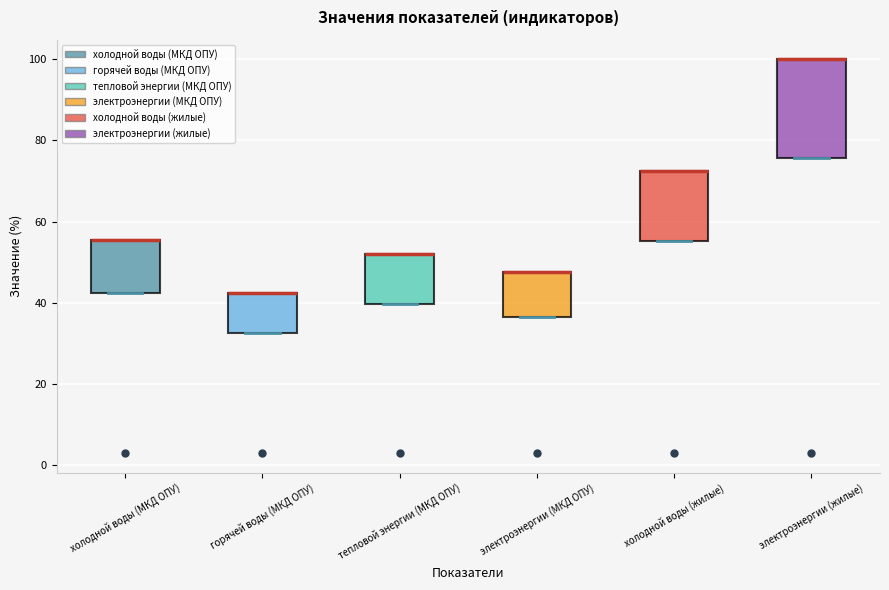

Reading left to right, transcribe this box plot: for each box, give where its median line is, the range the box spans, and where its two whiskers end, as read against the y-axis. The values are not printed on the chart, so give them approximately, as read against the axis.

холодной воды (МКД ОПУ): median 56 (drawn on the box's upper edge), box 42 to 56, whiskers 42 to 56
горячей воды (МКД ОПУ): median 42 (drawn on the box's upper edge), box 32 to 42, whiskers 32 to 42
тепловой энергии (МКД ОПУ): median 52 (drawn on the box's upper edge), box 40 to 52, whiskers 40 to 52
электроэнергии (МКД ОПУ): median 48 (drawn on the box's upper edge), box 36 to 48, whiskers 36 to 48
холодной воды (жилые): median 72 (drawn on the box's upper edge), box 56 to 72, whiskers 56 to 72
электроэнергии (жилые): median 100 (drawn on the box's upper edge), box 76 to 100, whiskers 76 to 100